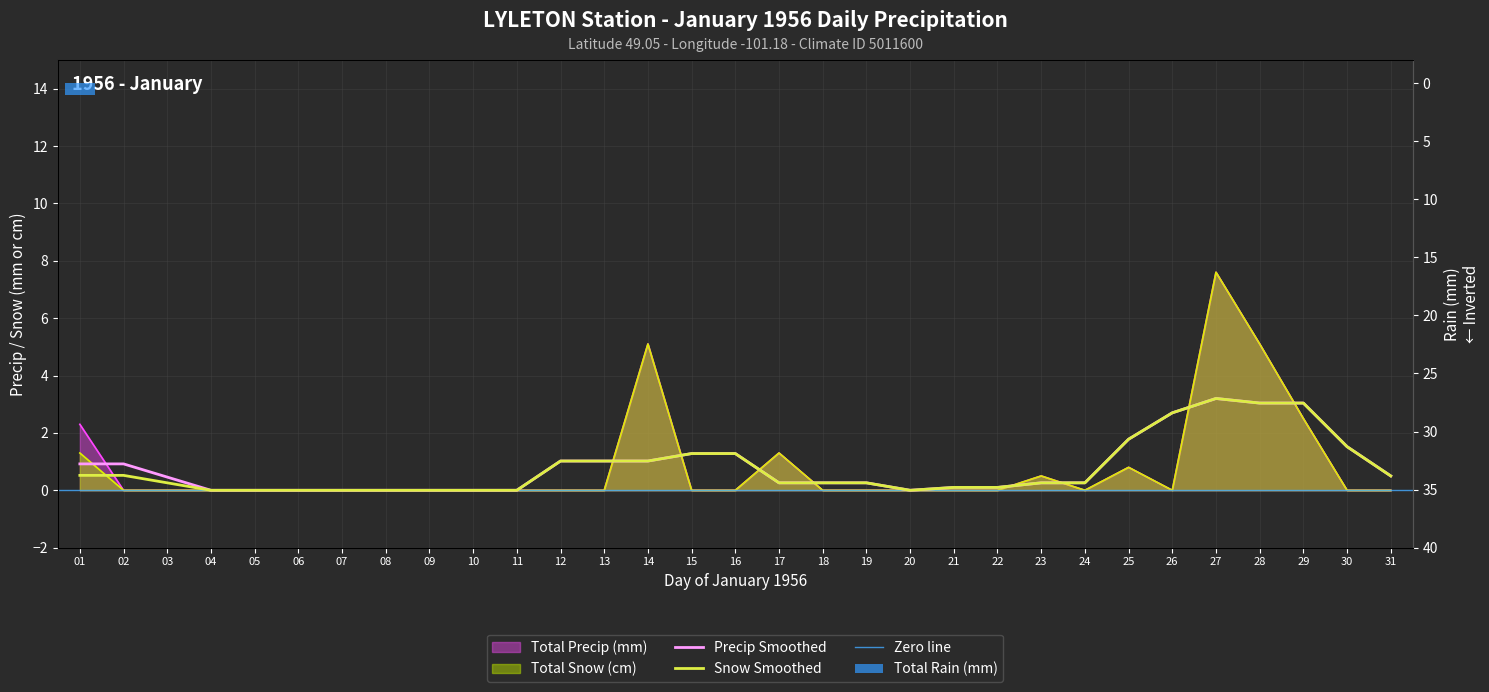

How many bars are there in each group?

3